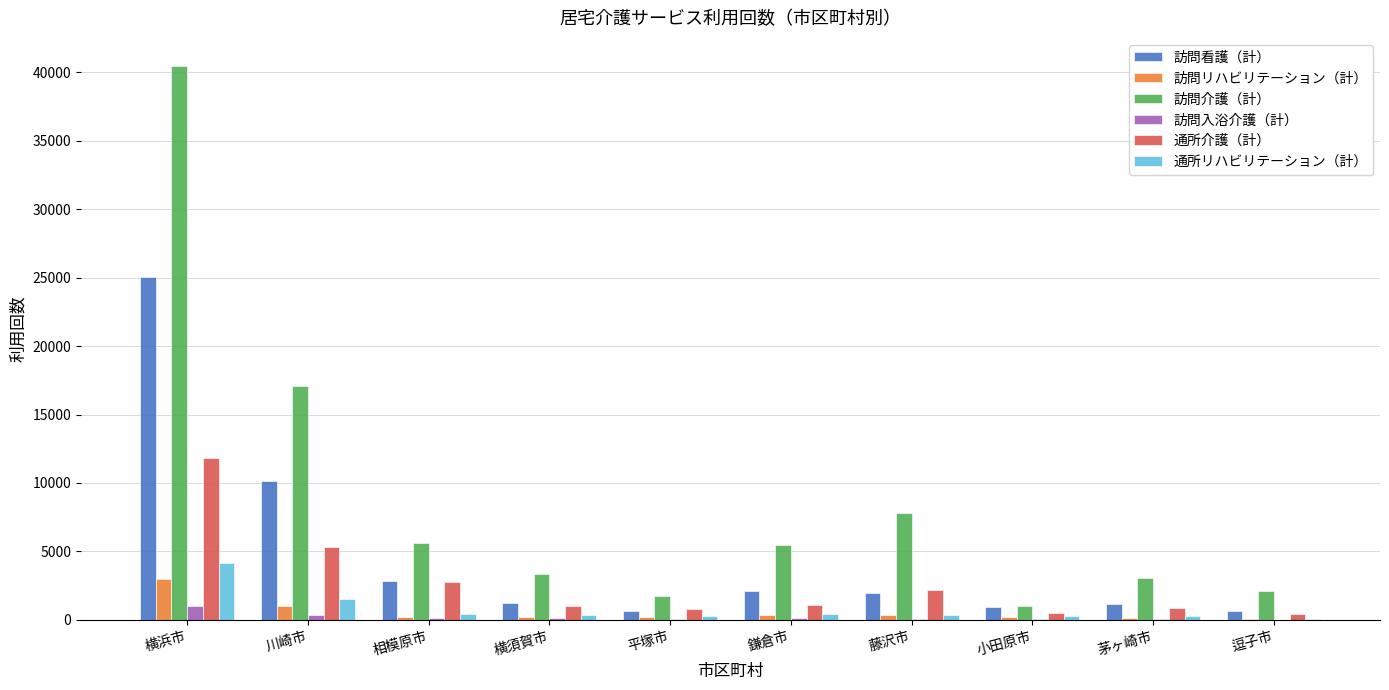

What is the approximate value of 通所リハビリテーション（計） at 小田原市?

287